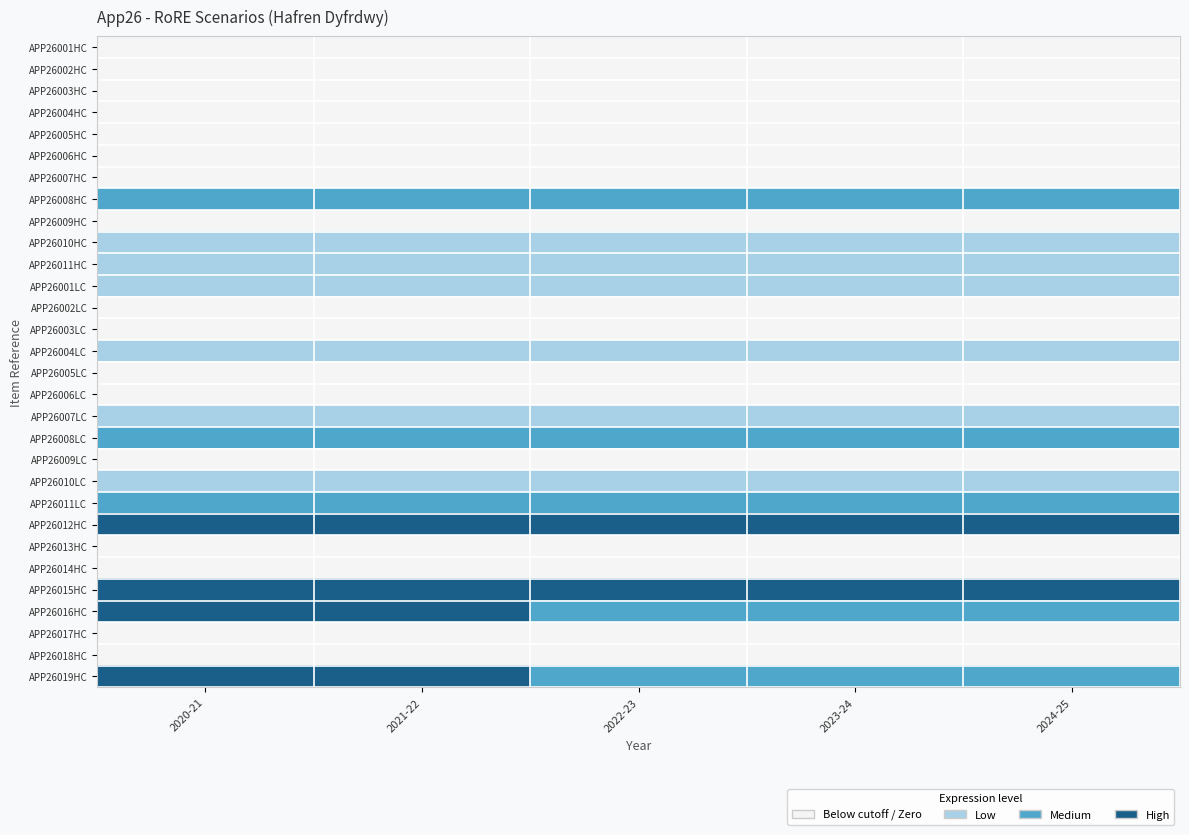

What is the total value across all series at 2021-22?

24